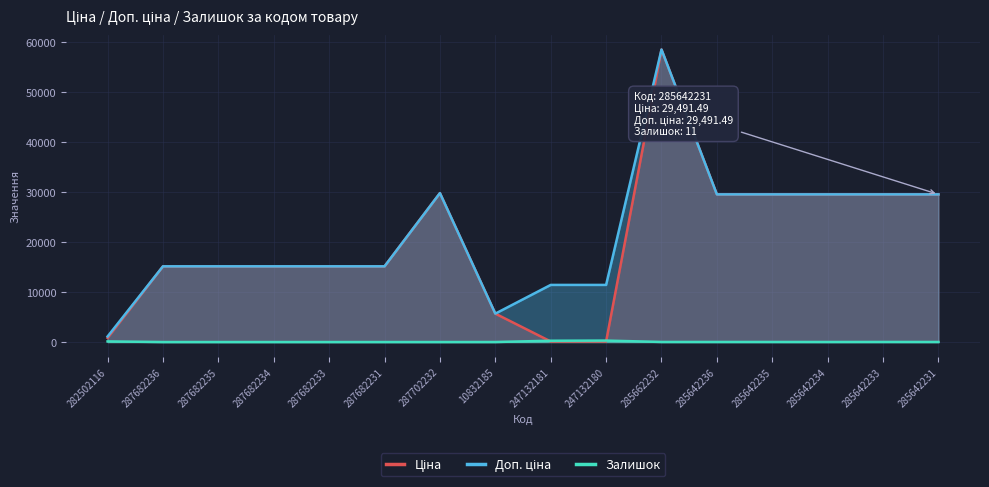

What is the greatest value displayed?

58426.5